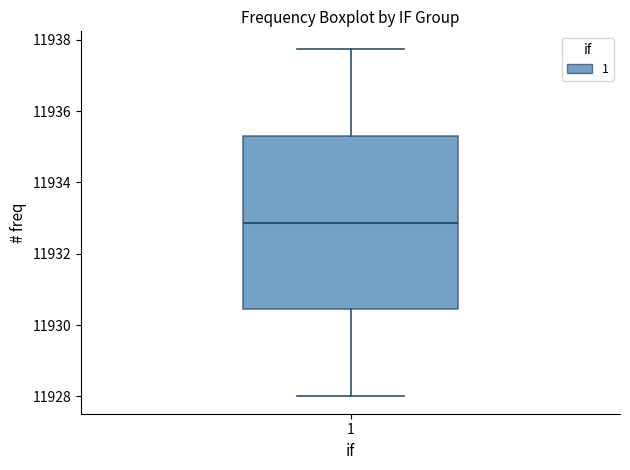

Read this box plot against the y-axis: the position of the median line, the range covered by the box, and the ends of both whiskers. The values are not printed on the chart, so give them approximately, as read against the axis.

median 11932.8, box 11930.4 to 11935.4, whiskers 11928.0 to 11937.8